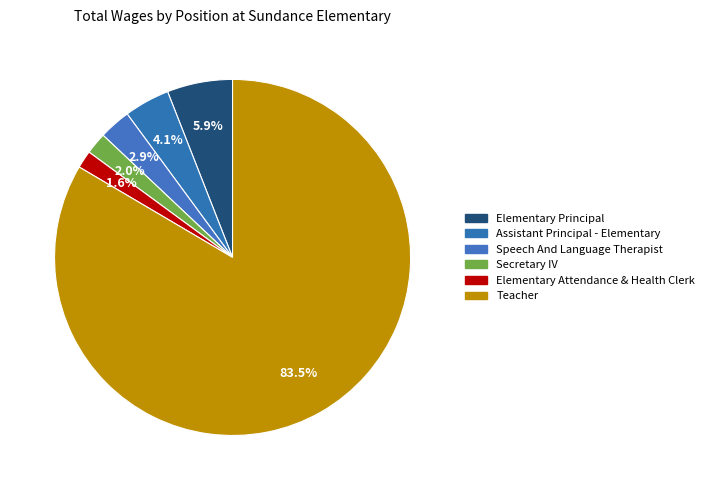

To the nearest percent, what is the difference between the Speech And Language Therapist and Elementary Principal slice percentages?

3%